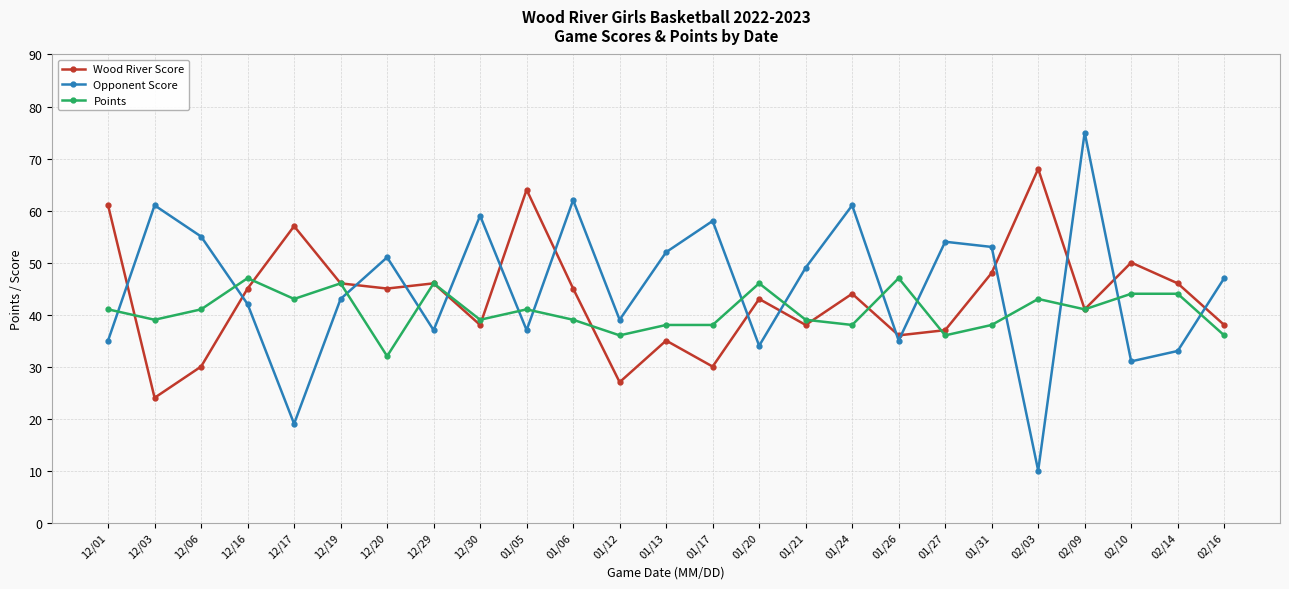

The value of Points at 01/13 is 38. True or false?

True